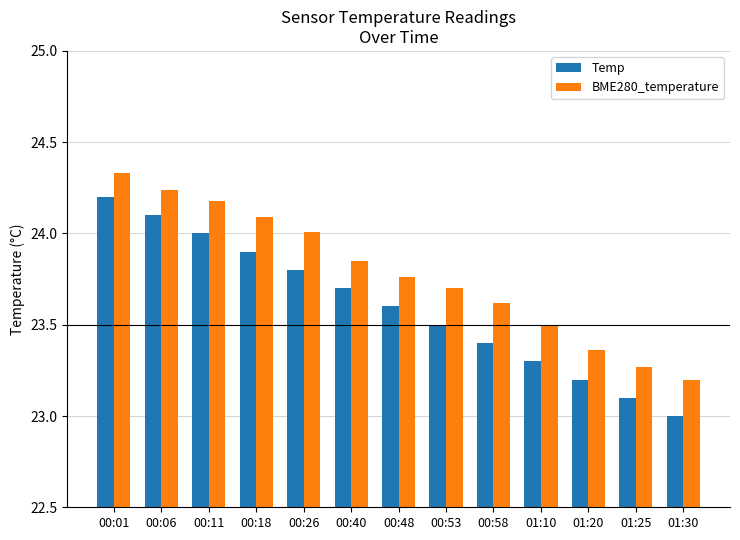

True or false: BME280_temperature has a value of 24.2 at 00:11.

True